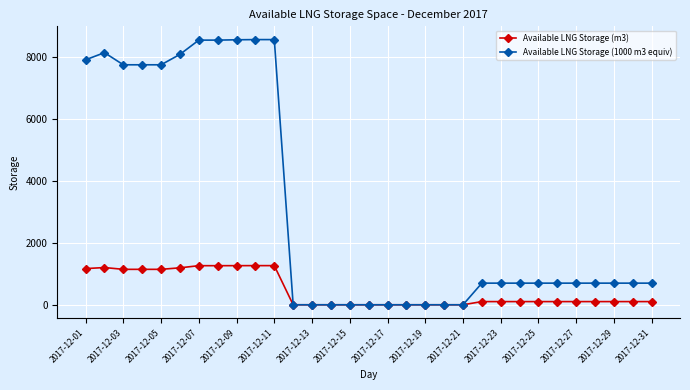

How many distinct data groups are displayed?

2